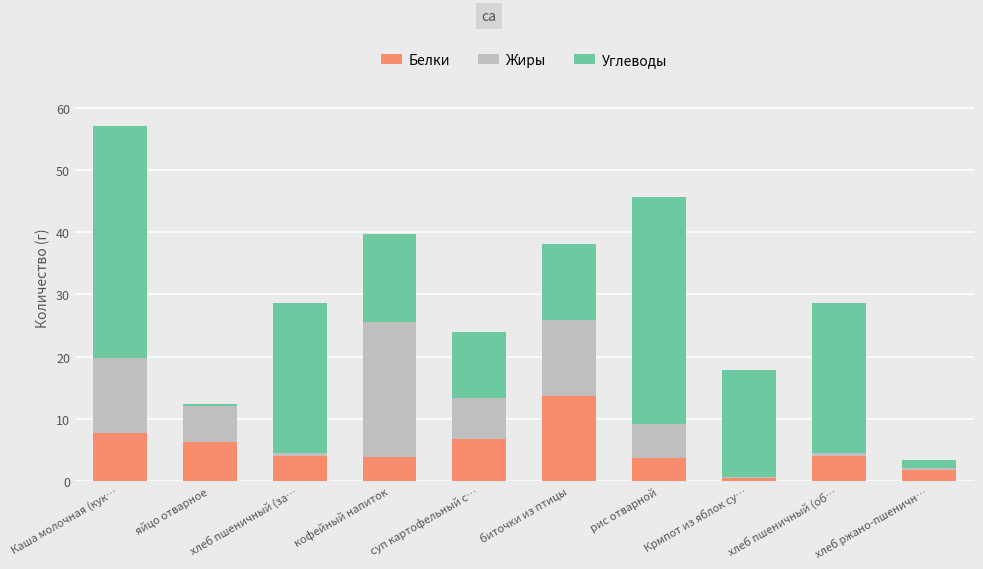

What is the maximum value for Белки?

13.7